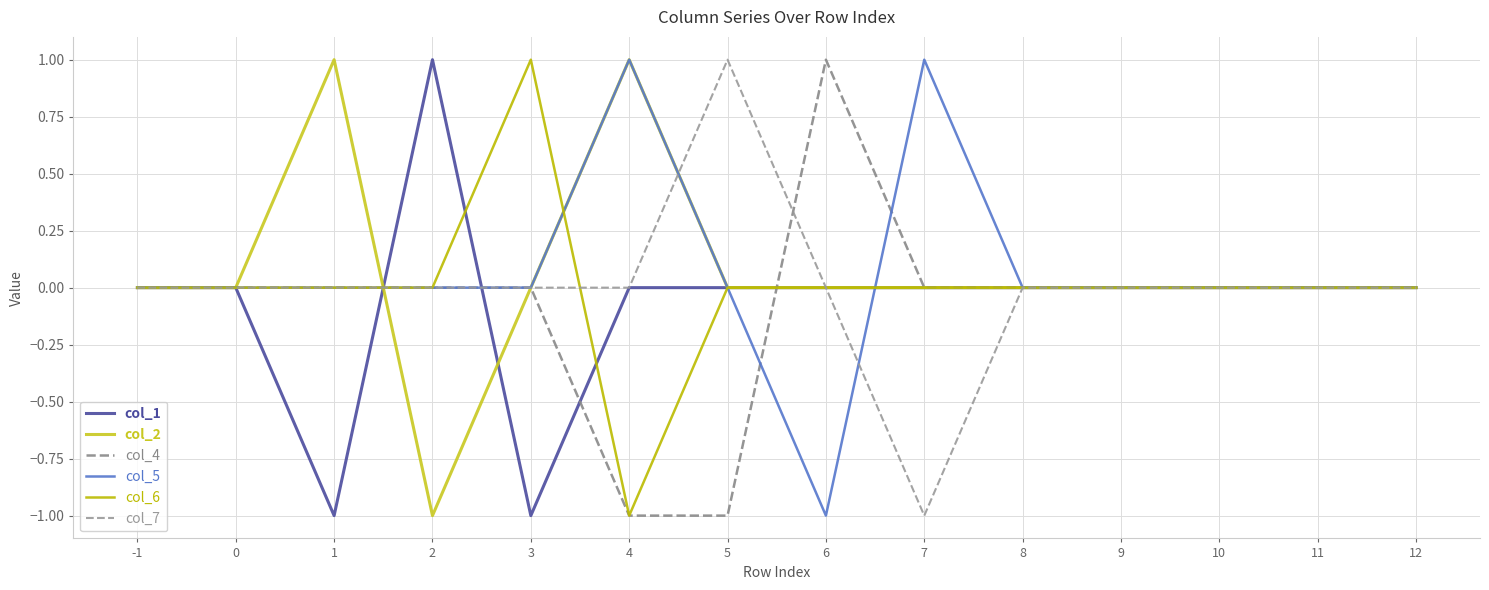

Where is col_6 nearest to the value 0?

-1